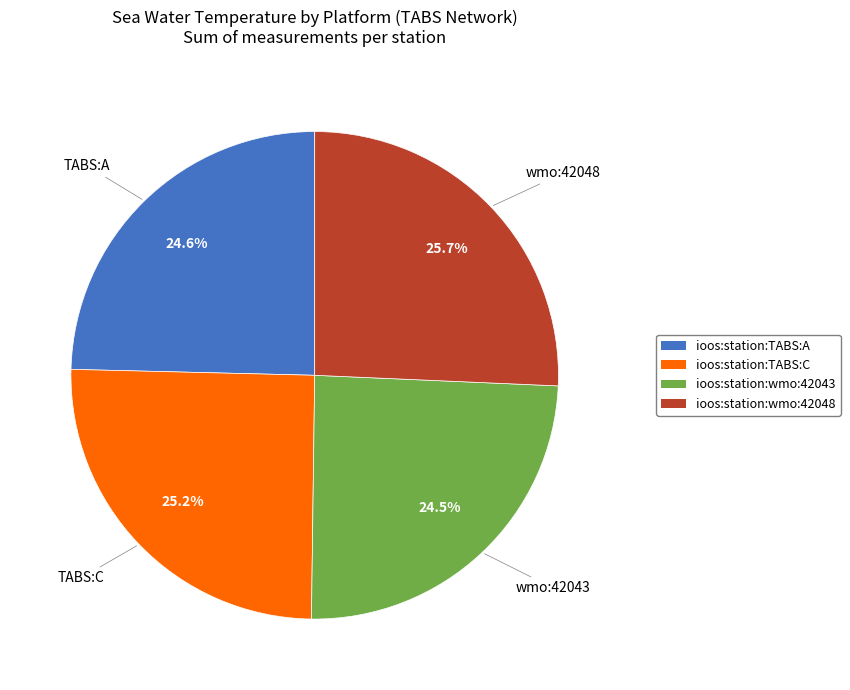

Does any single category account for the majority?

No